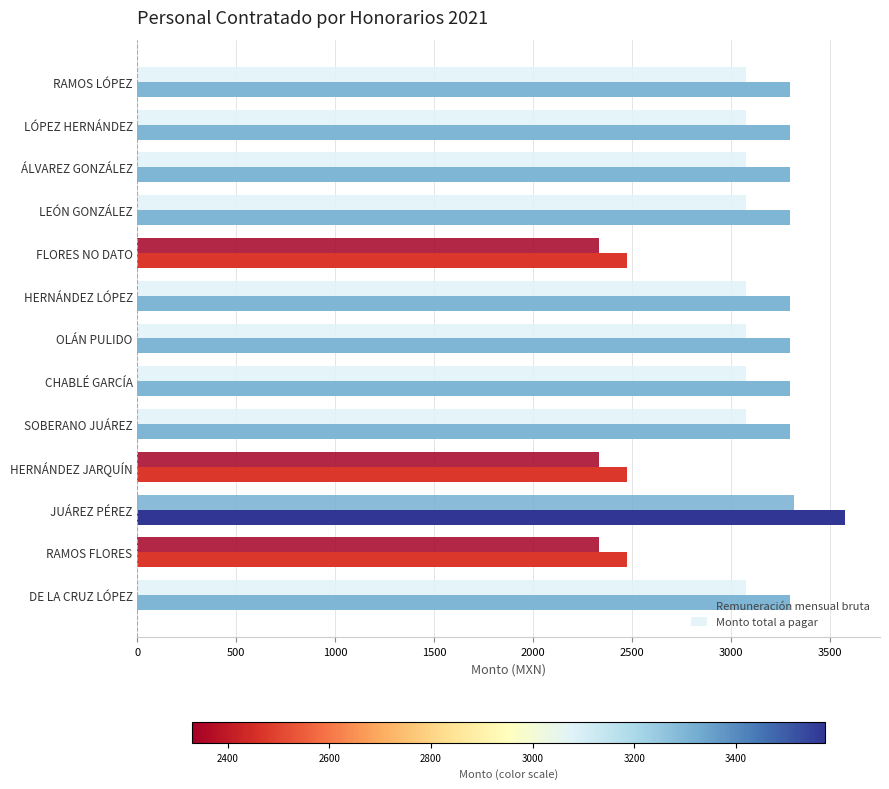

What is the difference between the second highest and second lowest values in the Monto total a pagar series?

745.3